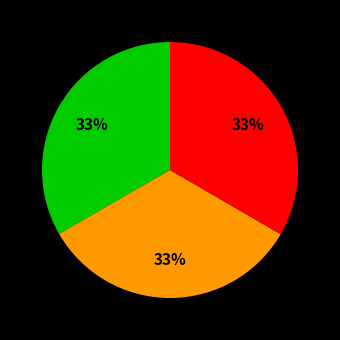

Does any single category account for the majority?

No